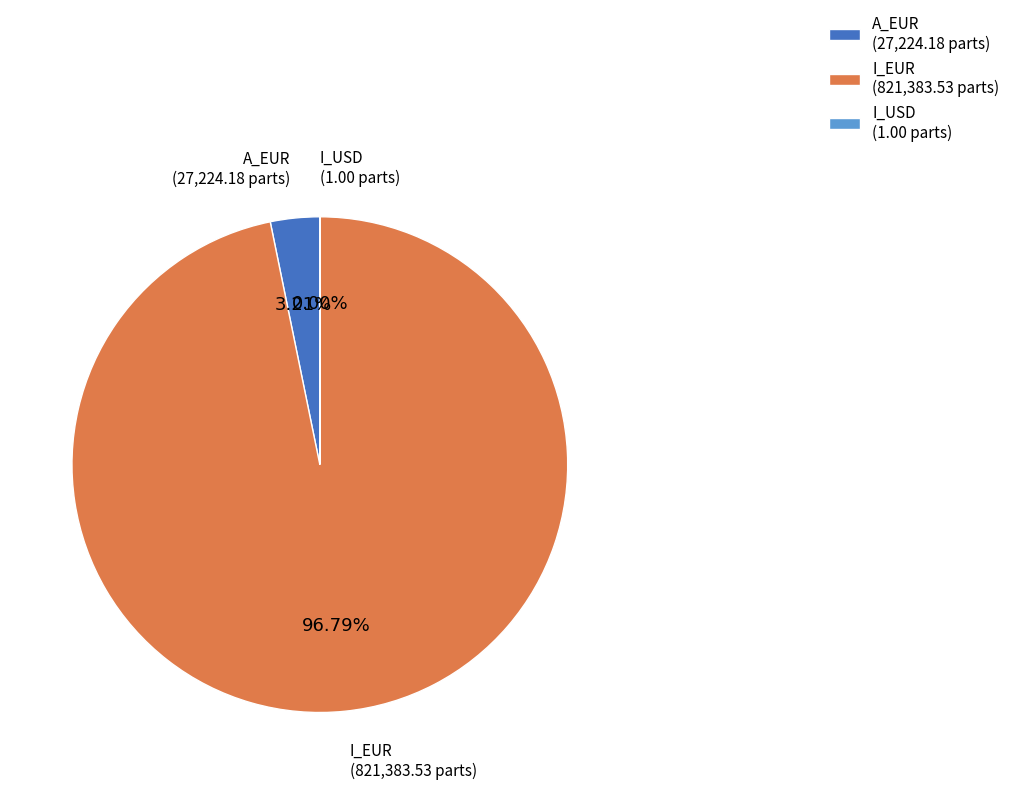

Is there any slice that represents more than half of the pie?

Yes